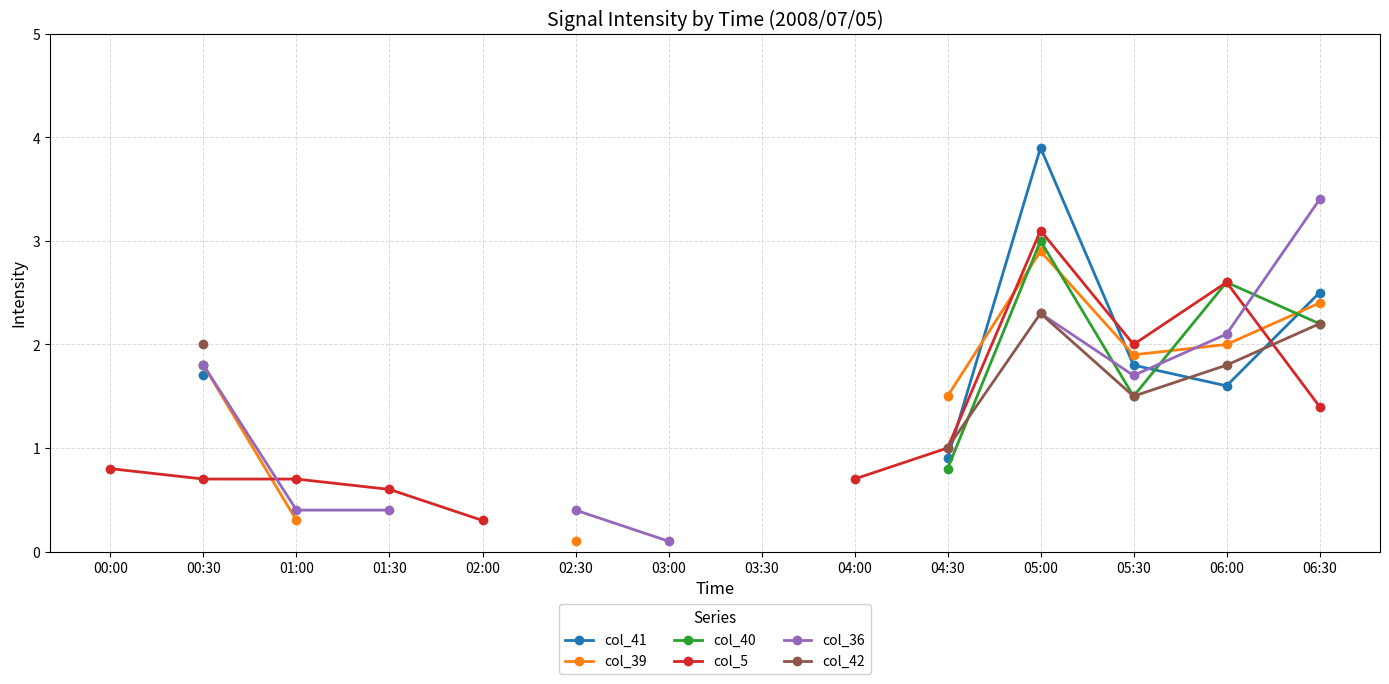

What is the label of the 1st point from the left?

00:00